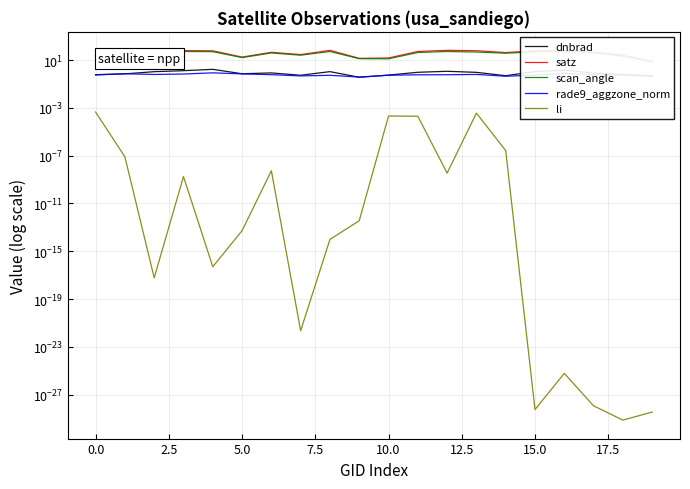

True or false: scan_angle and li intersect in this chart.

False